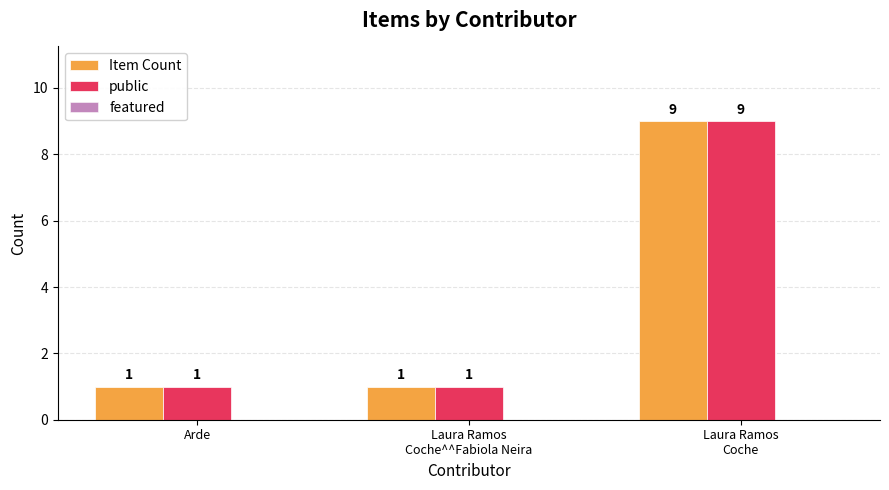

What is the greatest value displayed?

9